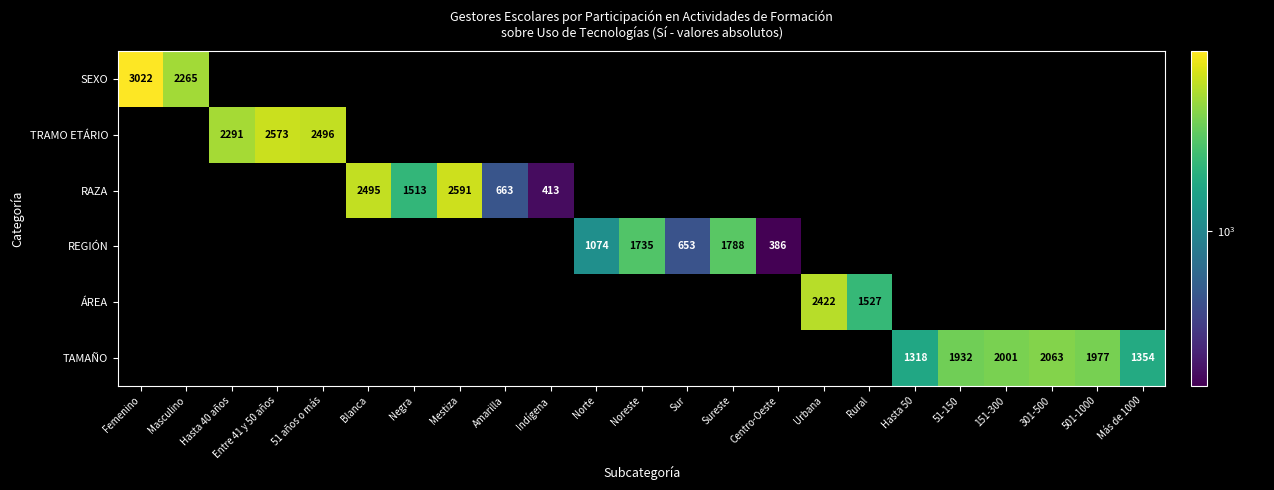

What is the greatest value displayed?

3022.0